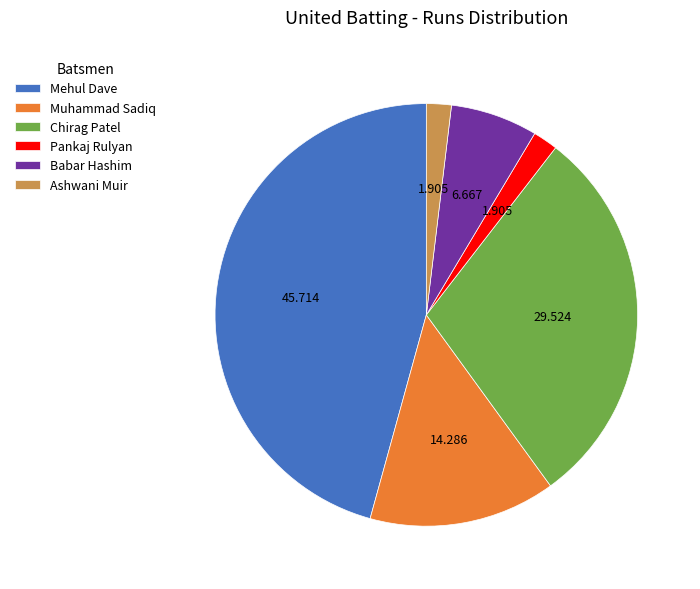

Which has a higher value, Mehul Dave or Pankaj Rulyan?

Mehul Dave